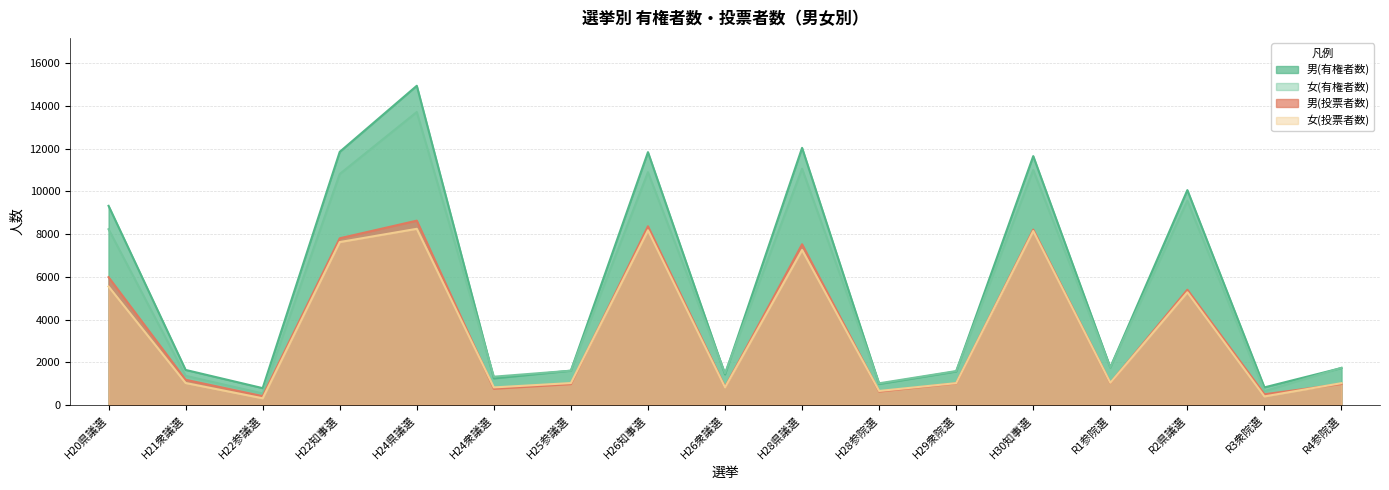

Reading left to right, extract all data points from this chart.

男(有権者数): 9325.0	1641.0	788.0	11853.0	14947.0	1244.0	1606.0	11839.0	1429.0	12039.6	981.0	1567.0	11653.0	1758.0	10061.0	824.0	1731.0
女(有権者数): 8230.0	1366.0	539.0	10815.0	13718.0	1325.0	1606.0	10901.0	1487.0	11063.3	1015.0	1589.0	11002.0	1761.0	9566.0	645.0	1740.0
男(投票者数): 5985.0	1180.0	414.0	7806.0	8631.0	757.0	974.0	8368.0	834.0	7525.0	625.0	1010.0	8212.0	1026.0	5397.0	501.0	980.0
女(投票者数): 5546.0	1029.0	313.0	7628.0	8249.0	822.0	1025.0	8181.0	823.0	7256.0	656.0	1022.0	8146.0	1037.0	5279.0	401.0	1021.0